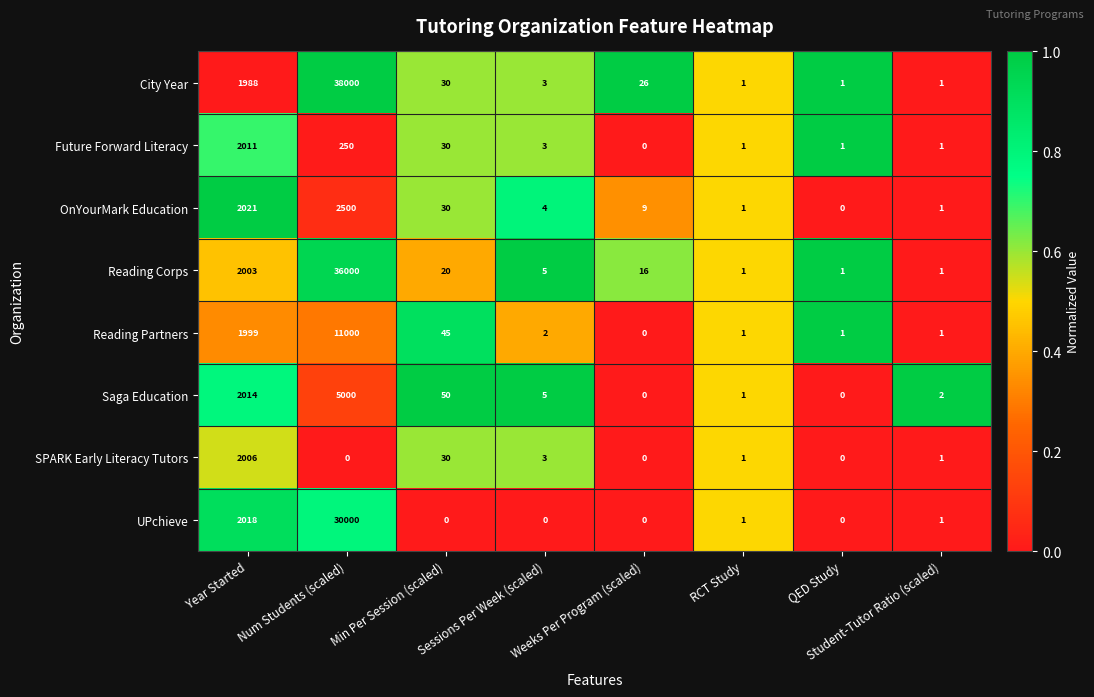

The Saga Education series shows 0 at Weeks Per Program (scaled). True or false?

True